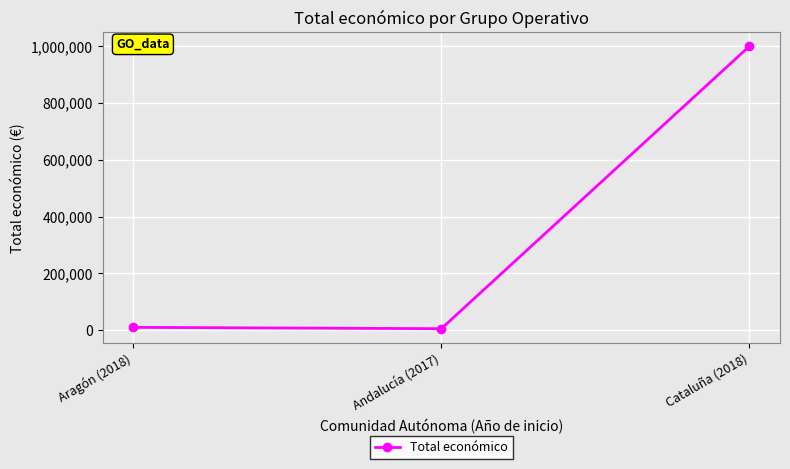

What is the sum of all values?

1014405